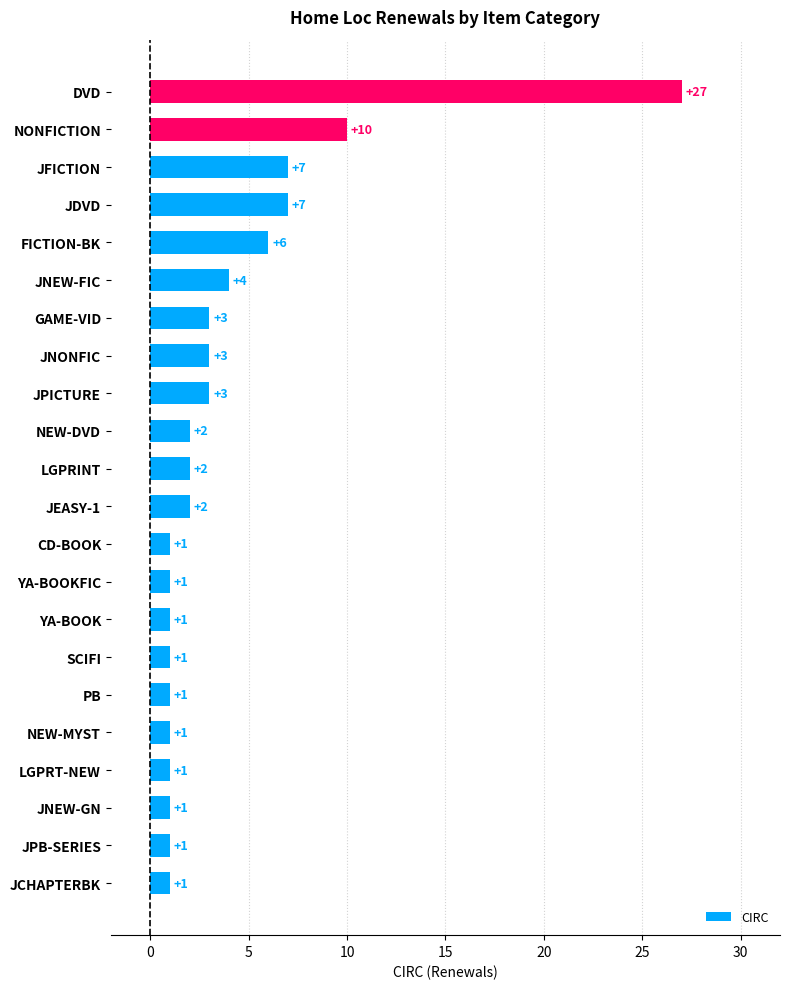

Which category has the highest value across all series?

DVD